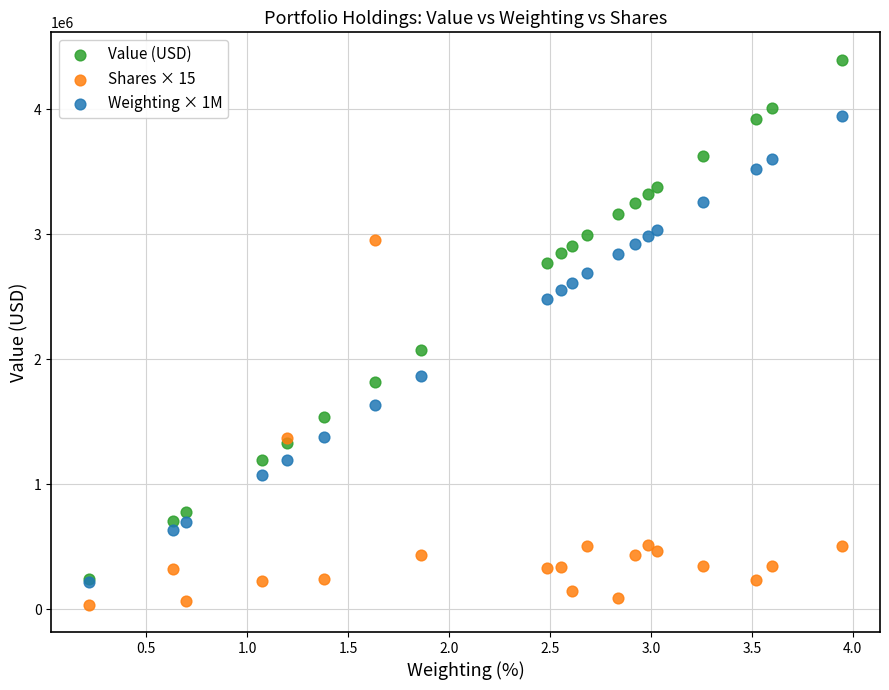

Which series contains the lowest Y value?

Shares × 15